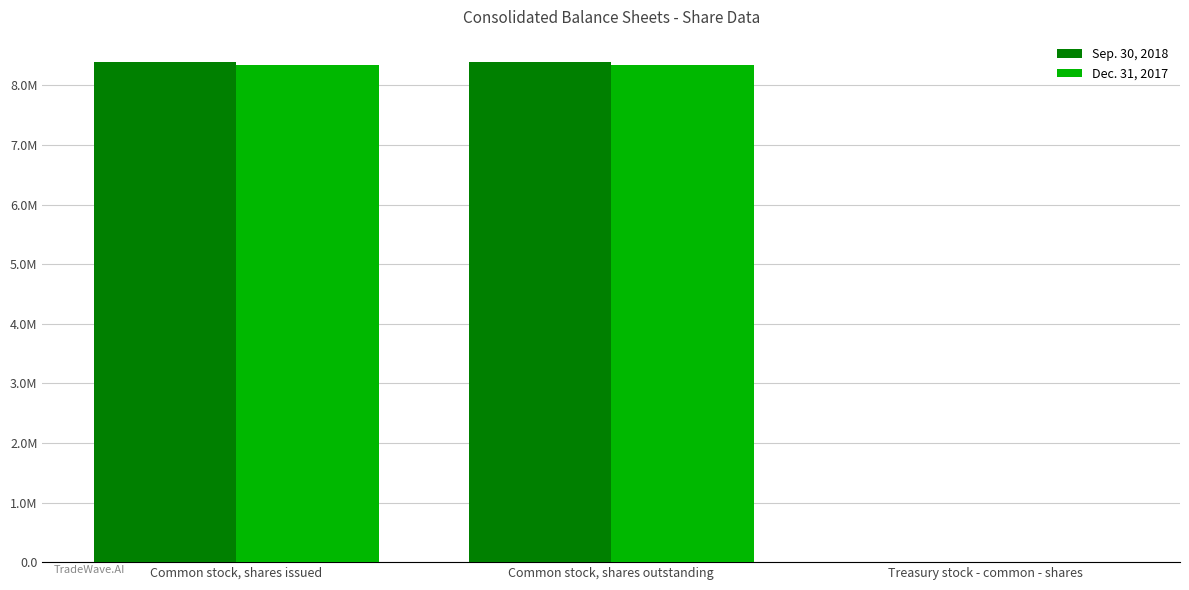

What are all the series names shown in the legend?

Sep. 30, 2018, Dec. 31, 2017